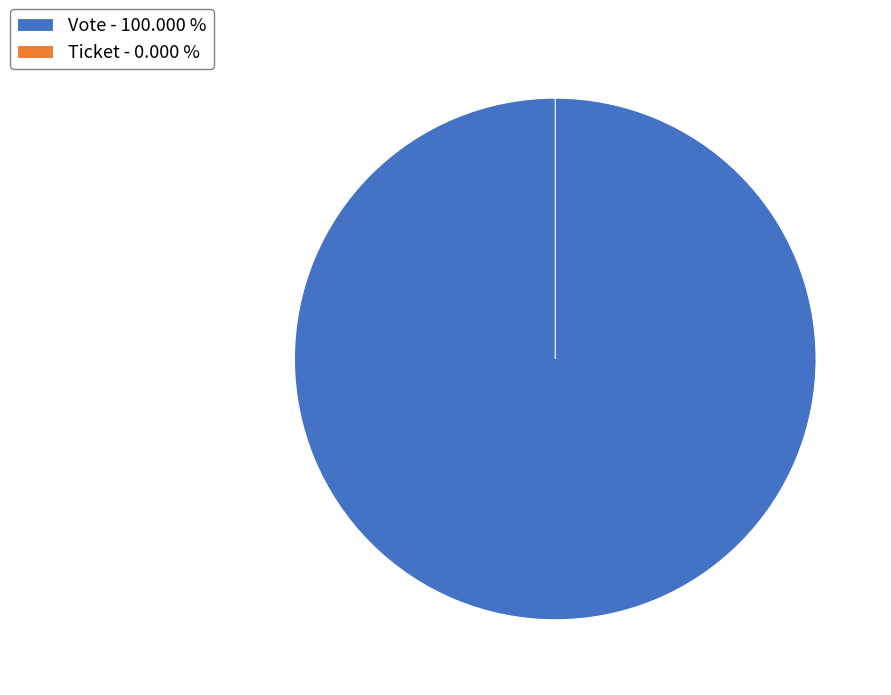

Between Ticket and Vote, which is larger?

Vote